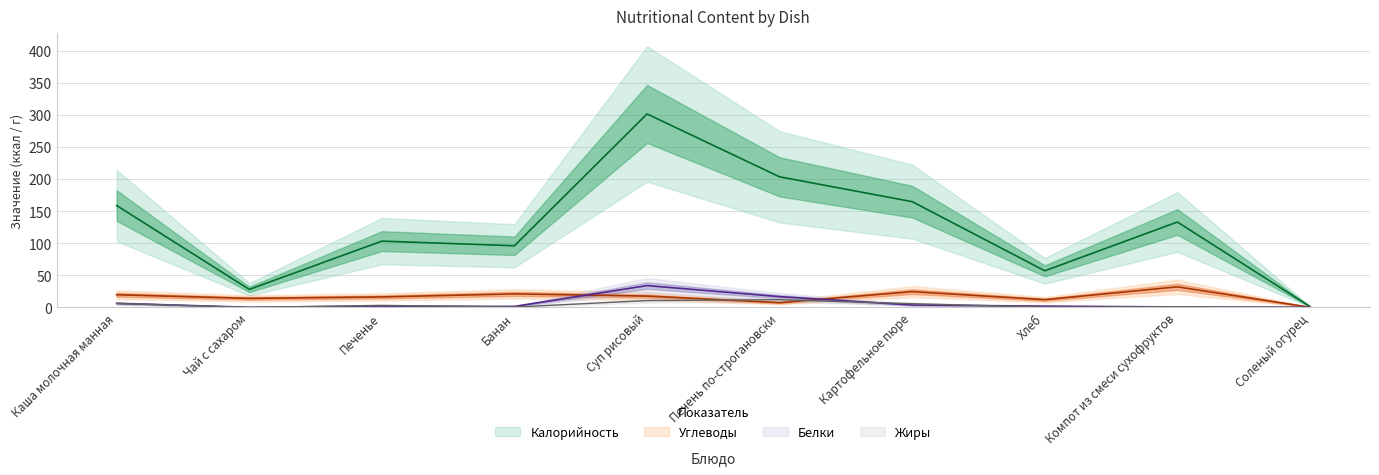

In Жиры, how many points are lower than both neighbors (excluding endpoints)?

3